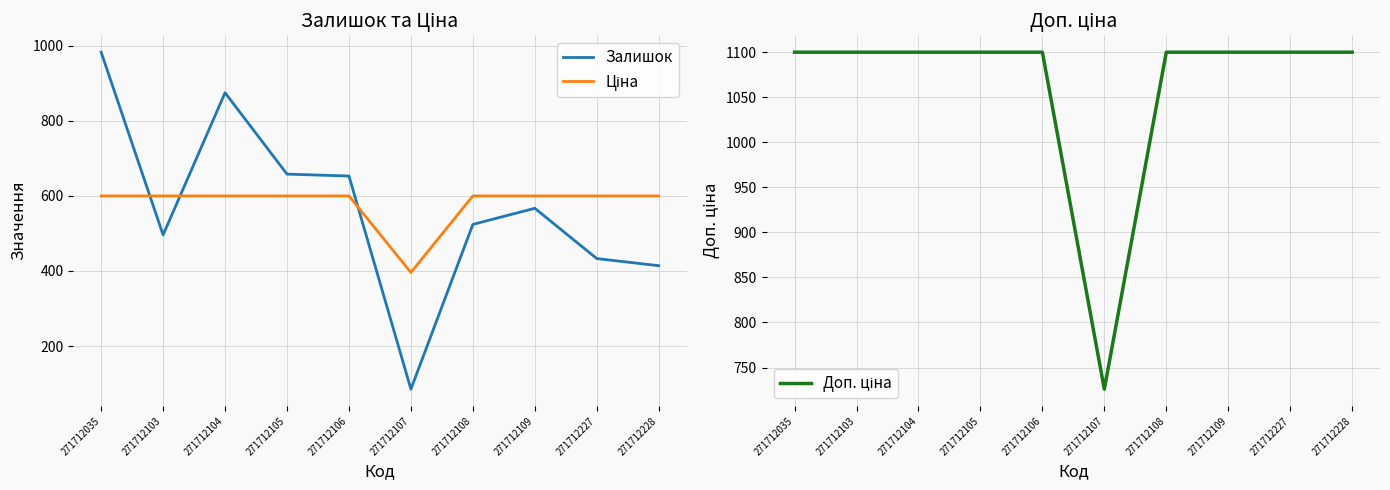

The value of Доп. ціна at 271712109 is 1457.3. True or false?

False